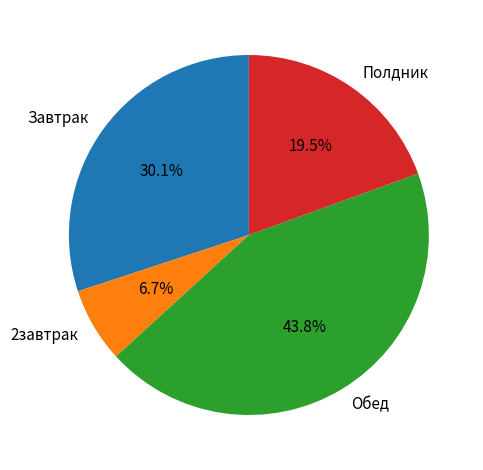

To the nearest percent, what percentage of the pie is Завтрак?

30%